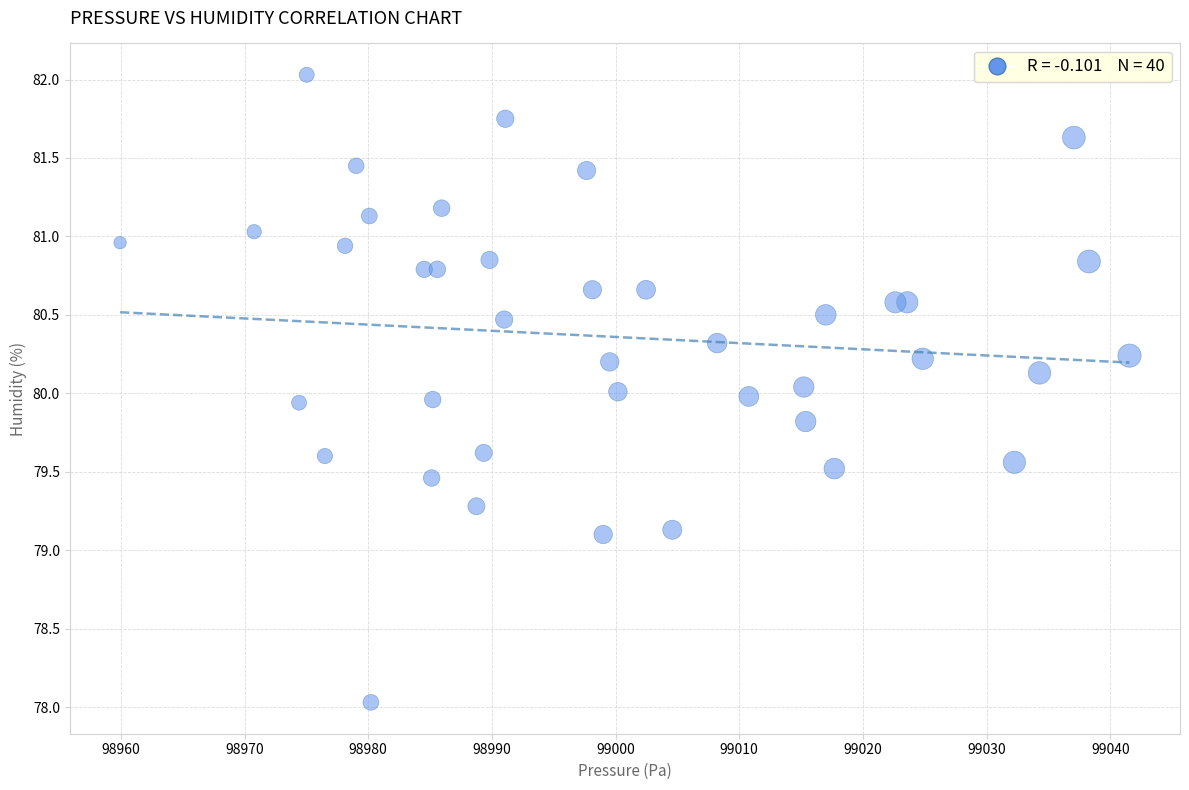

What is the range of Y values (max minus min)?

4.0